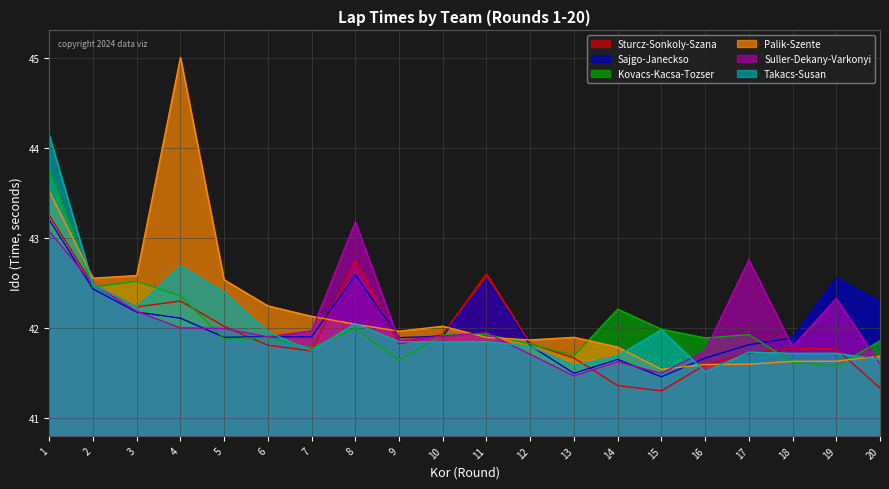

How many lines are shown in the chart?

6